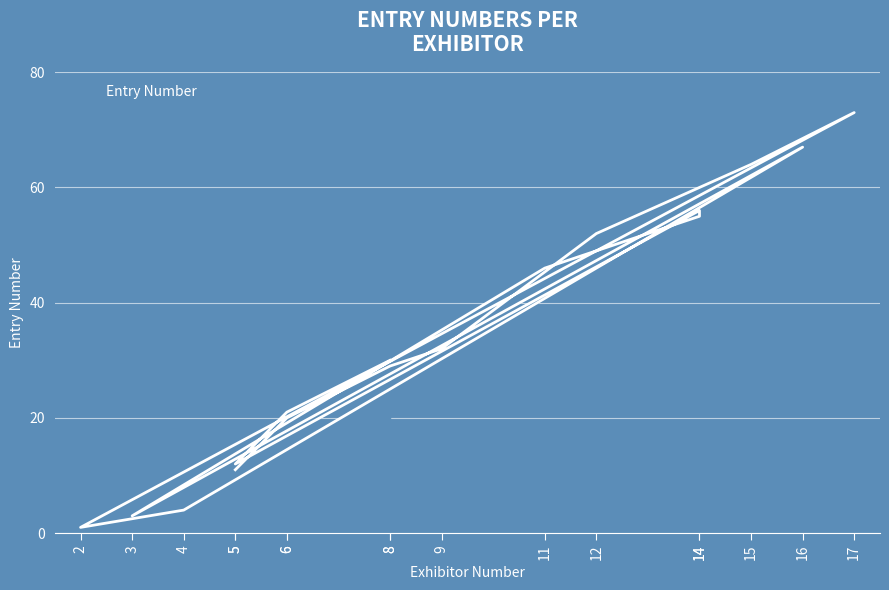

Where is the first local minimum?

2